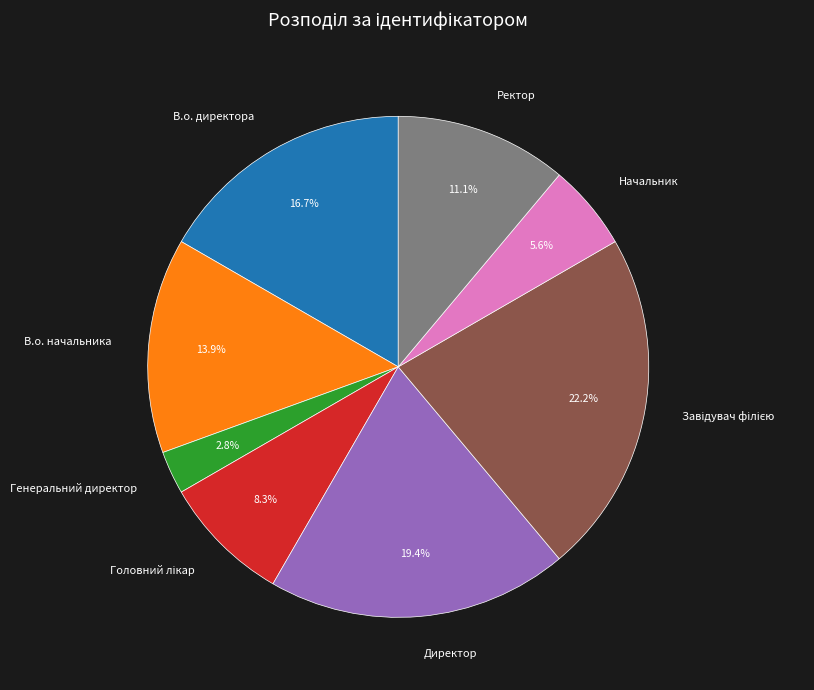

Is there any slice that represents more than half of the pie?

No